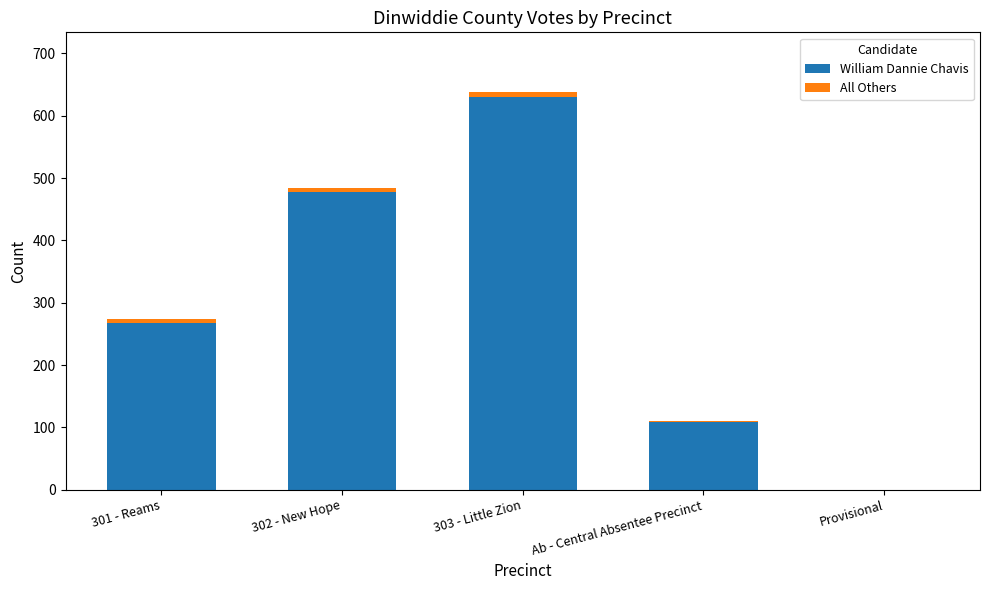

At which category is the sum across all series the highest?

303 - Little Zion